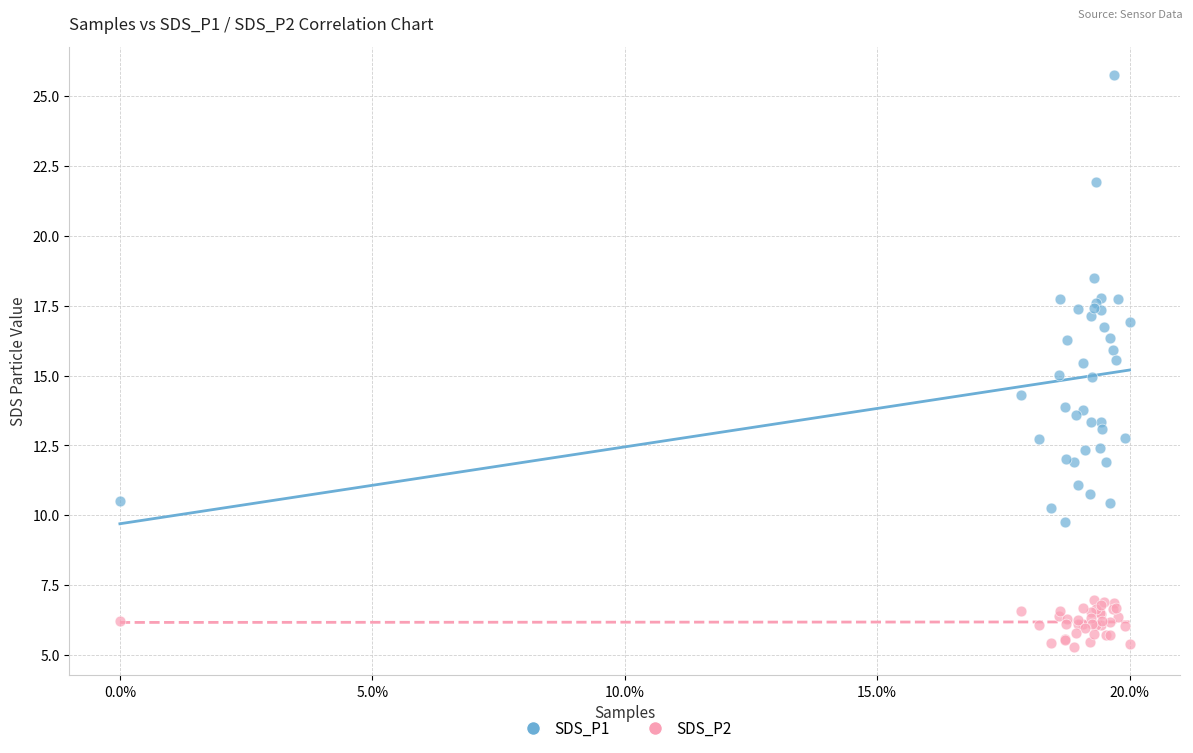

Which series has the largest Y range (max minus min)?

SDS_P1